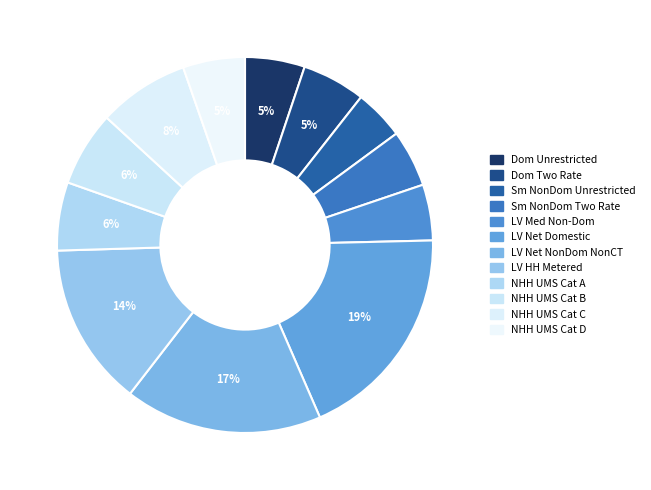

Which slice is the largest?

LV Net Domestic